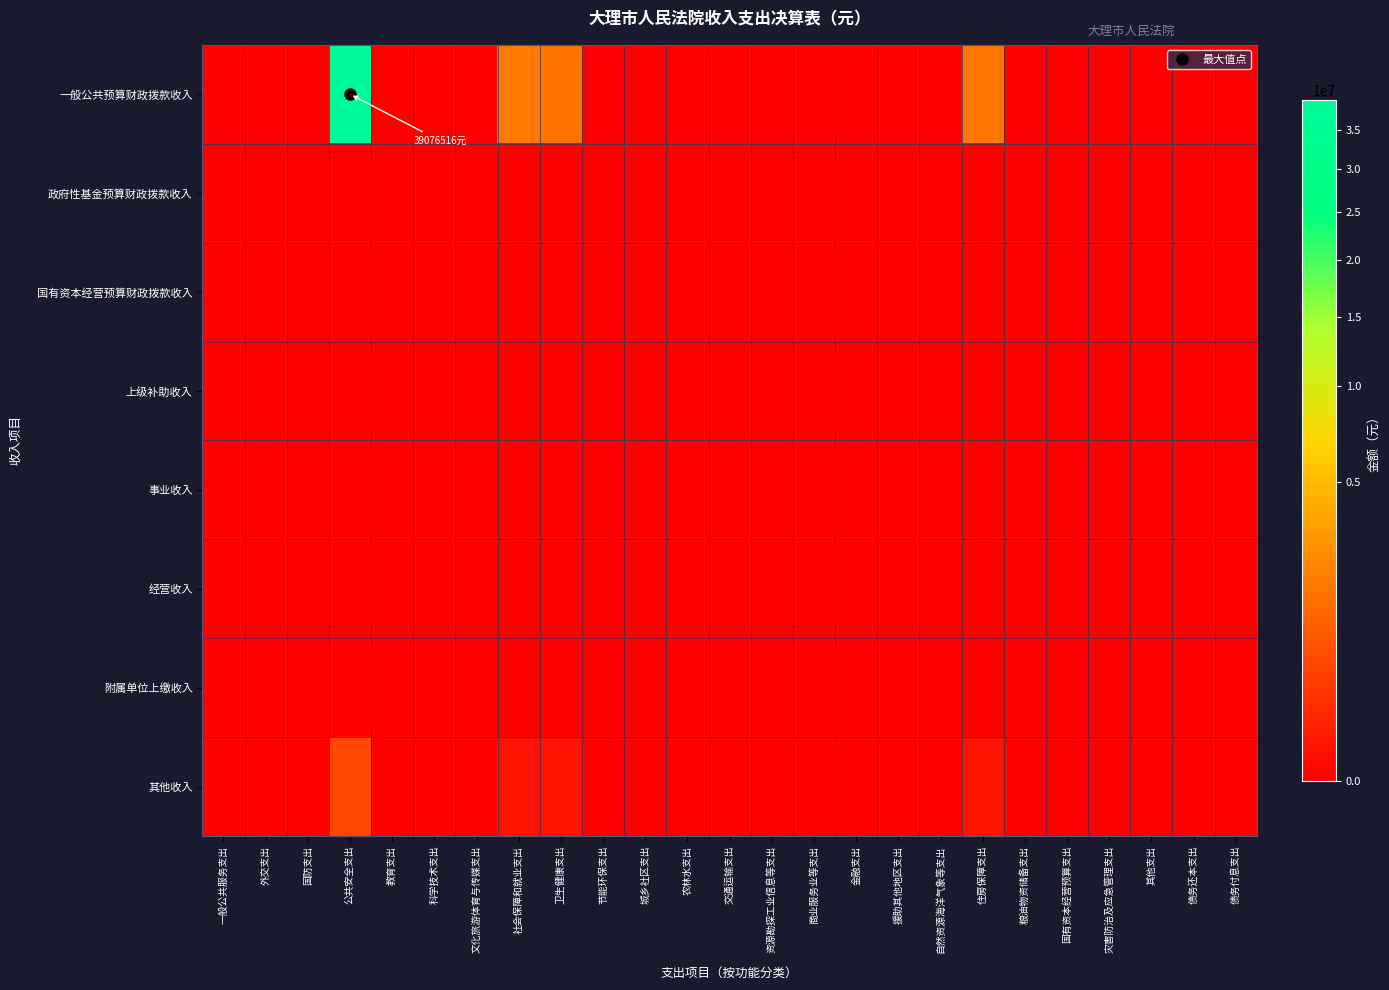

Rank the series by their maximum value, from highest to lowest.

一般公共预算财政拨款收入, 其他收入, 政府性基金预算财政拨款收入, 国有资本经营预算财政拨款收入, 上级补助收入, 事业收入, 经营收入, 附属单位上缴收入